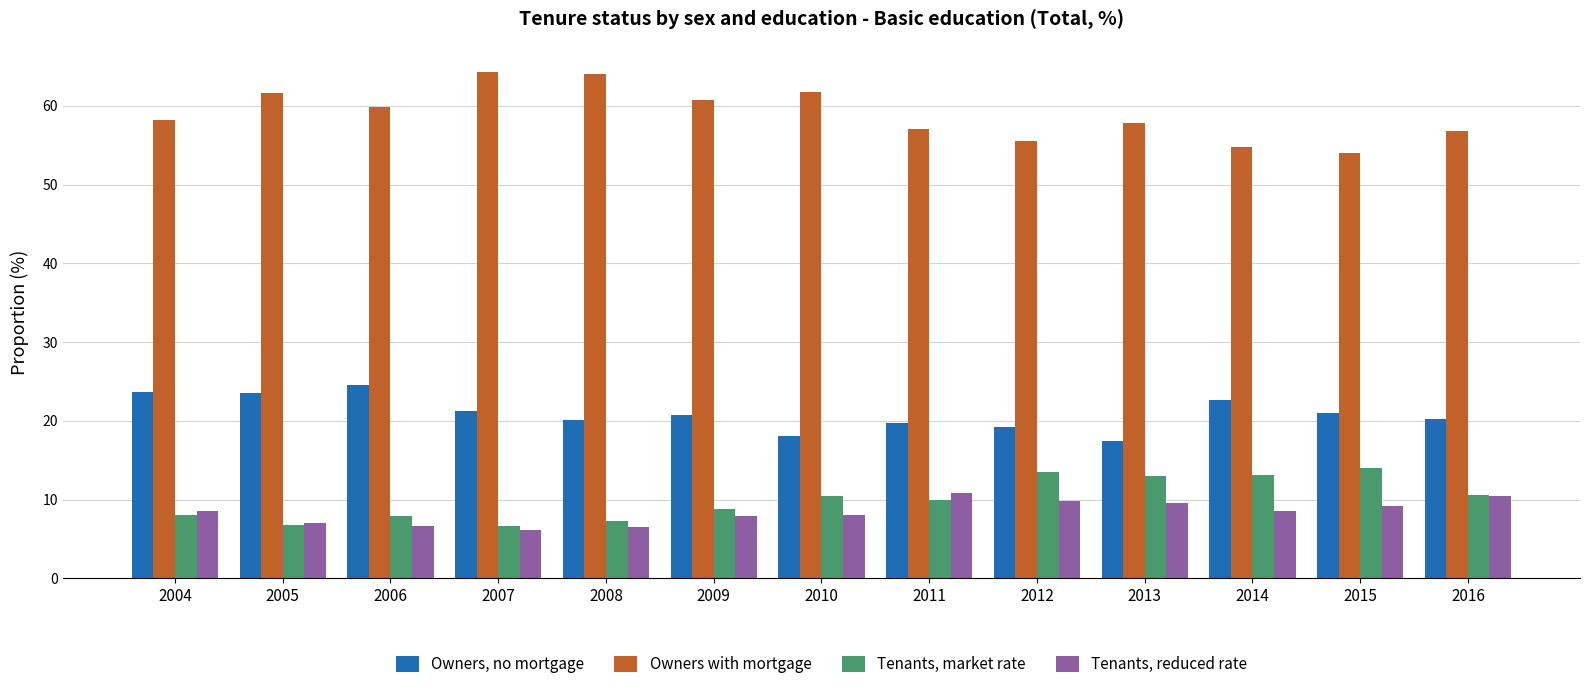

Which series has the largest range (max minus min)?

Owners with mortgage